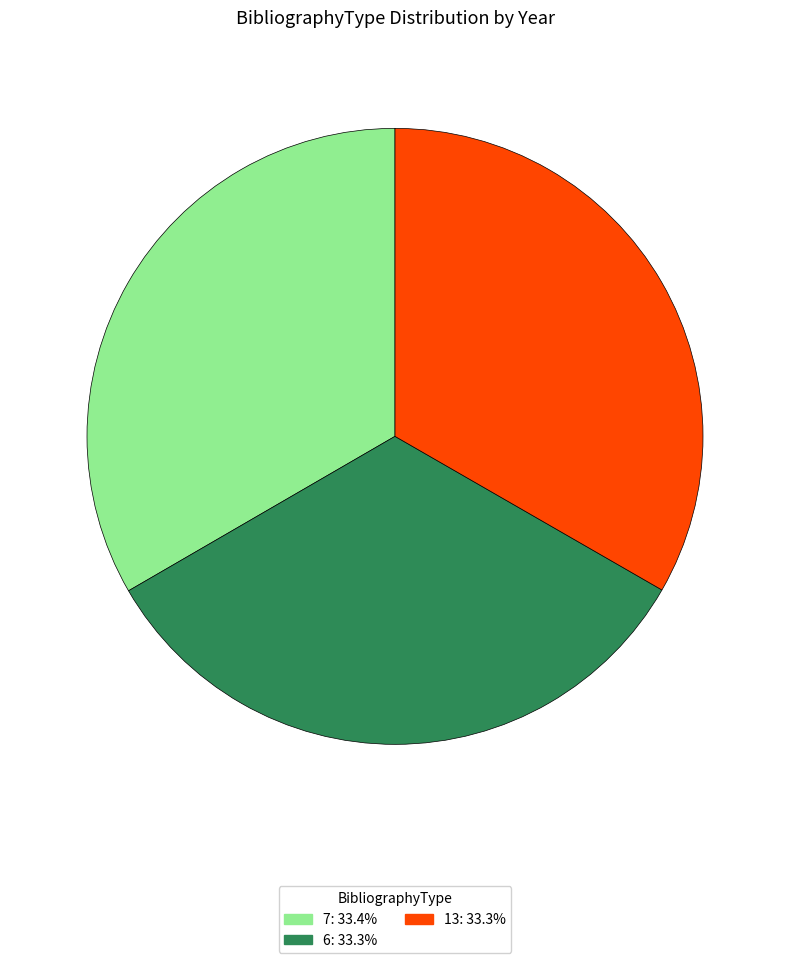

Count the number of slices in the pie.

3